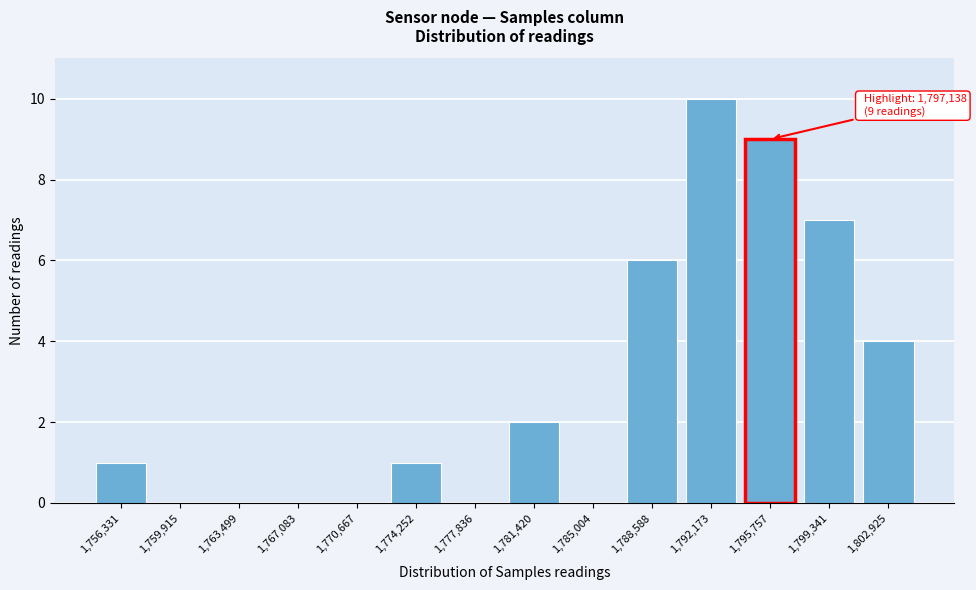

Reading left to right, what are all the values shown in this chart?

1,756,331=1	1,759,915=0	1,763,499=0	1,767,083=0	1,770,667=0	1,774,252=1	1,777,836=0	1,781,420=2	1,785,004=0	1,788,588=6	1,792,173=10	1,795,757=9	1,799,341=7	1,802,925=4